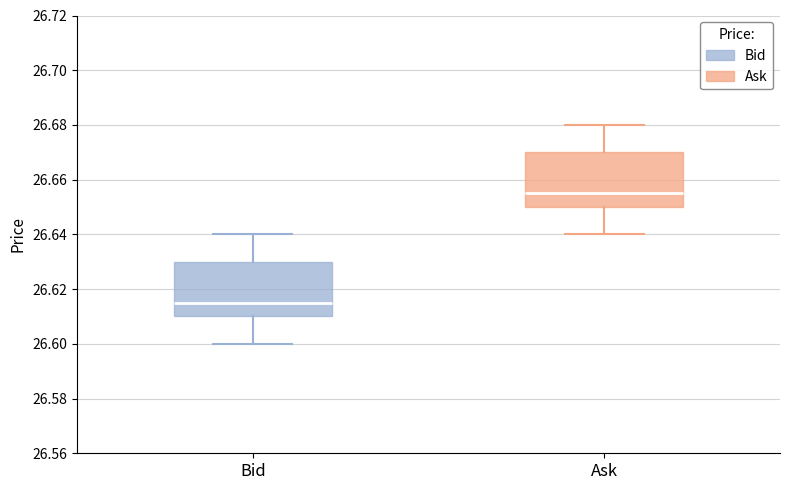

Reading left to right, transcribe this box plot: for each box, give where its median line is, the range the box spans, and where its two whiskers end, as read against the y-axis. The values are not printed on the chart, so give them approximately, as read against the axis.

Bid: median 26.616, box 26.610 to 26.630, whiskers 26.600 to 26.640
Ask: median 26.656, box 26.650 to 26.670, whiskers 26.640 to 26.680